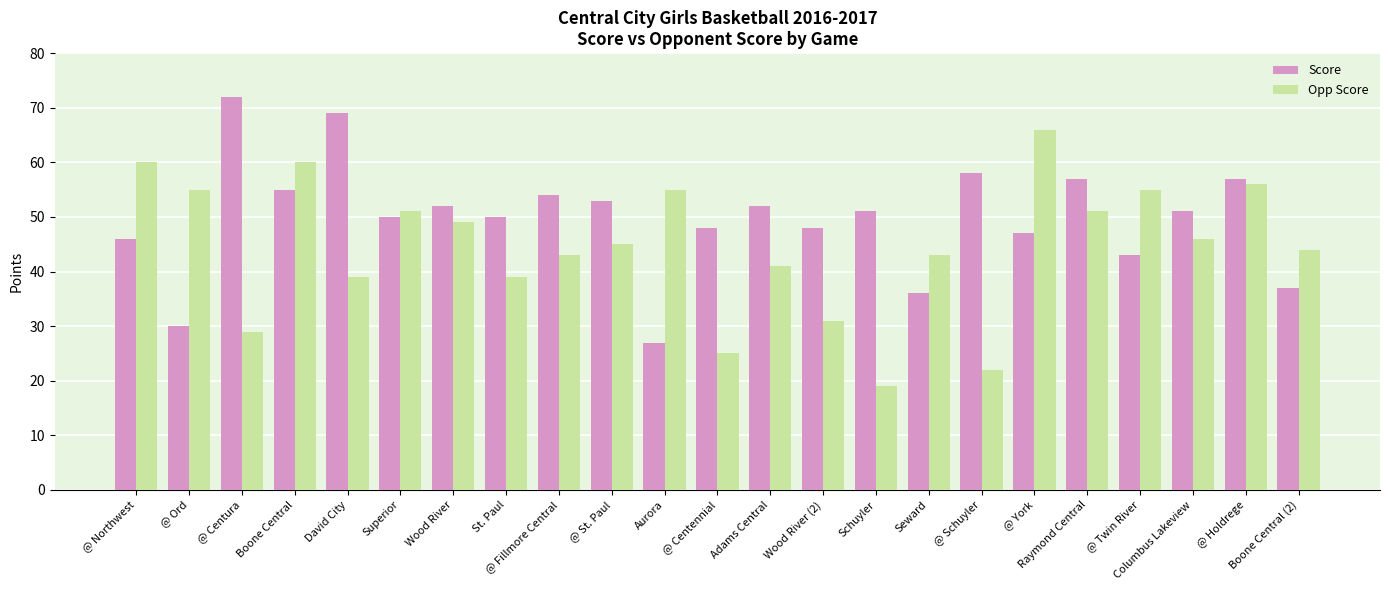

Reading left to right, extract all data points from this chart.

Score: 46	30	72	55	69	50	52	50	54	53	27	48	52	48	51	36	58	47	57	43	51	57	37
Opp Score: 60	55	29	60	39	51	49	39	43	45	55	25	41	31	19	43	22	66	51	55	46	56	44